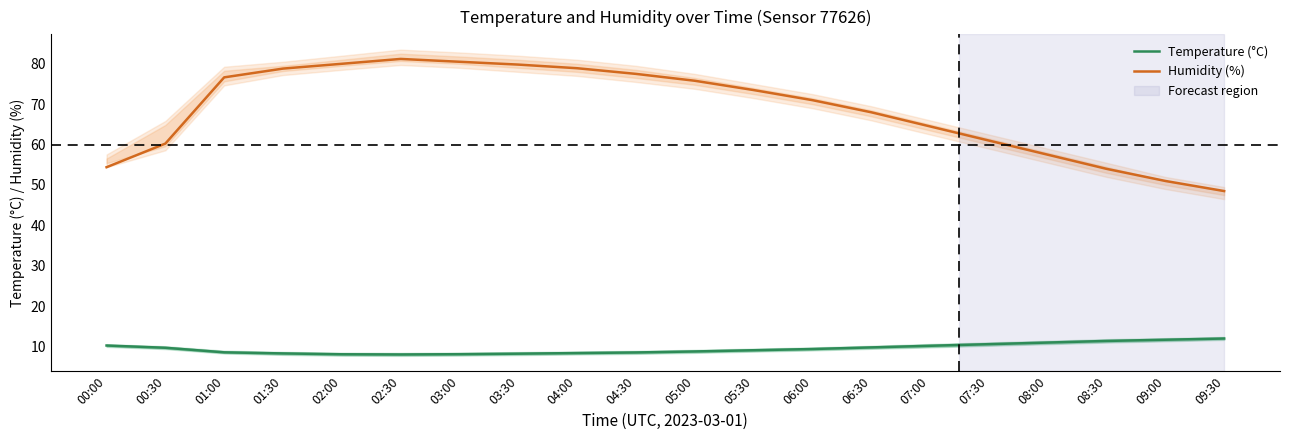

What is the sum of all Humidity (%) values?

1372.8